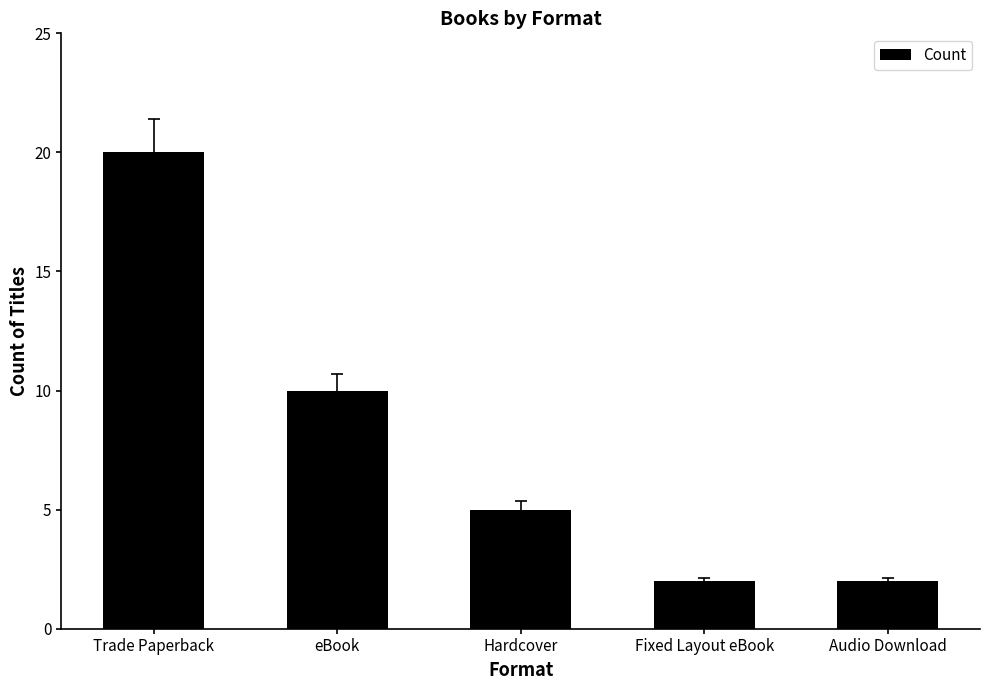

True or false: the data shows 1 at Fixed Layout eBook.

False